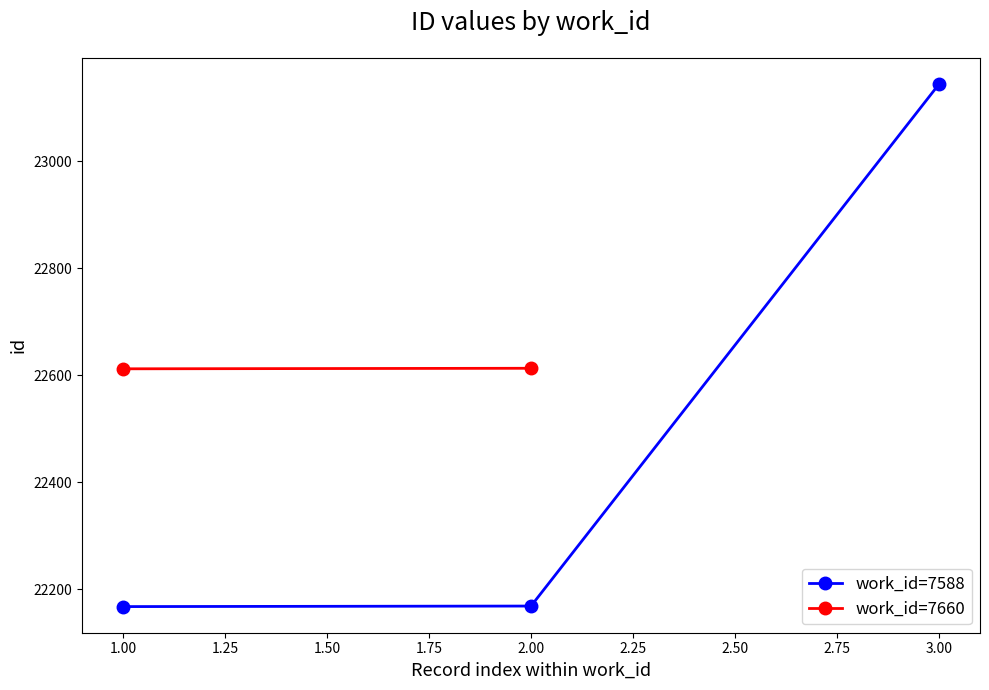

What is the value of the work_id=7588 point at the 3rd from the left?

23144